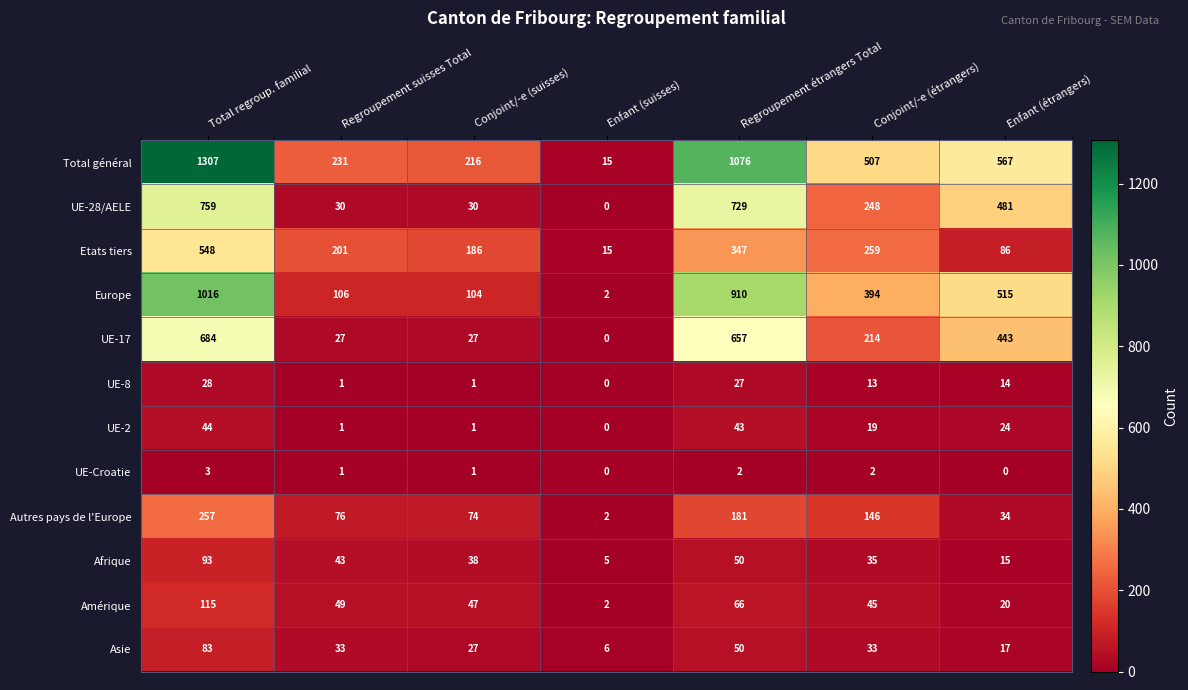

At which label does UE-2 first exceed 19?

Total regroup. familial